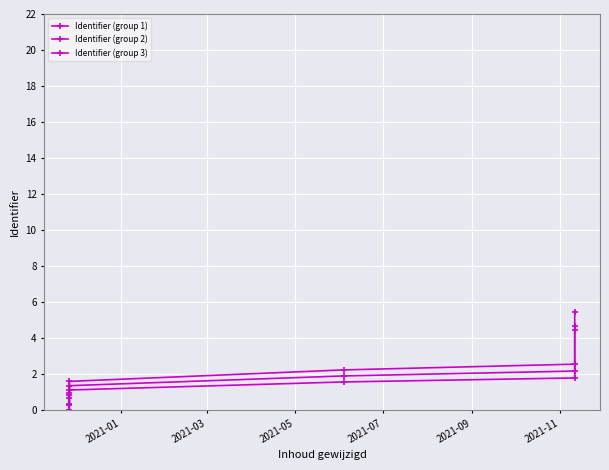

Is the value of Identifier (group 3) at 2021-11 greater than the value of Identifier (group 1) at 2021-05?

Yes